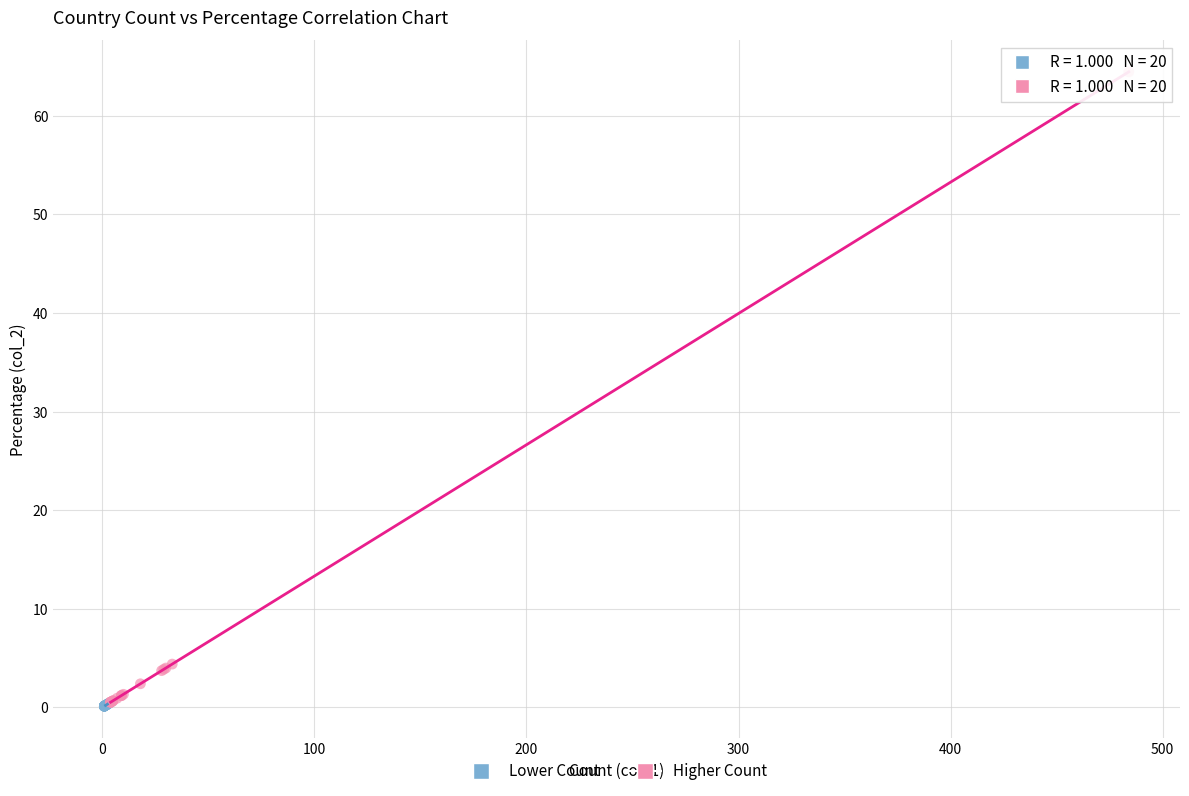

Which series reaches the maximum Y coordinate?

Higher Count